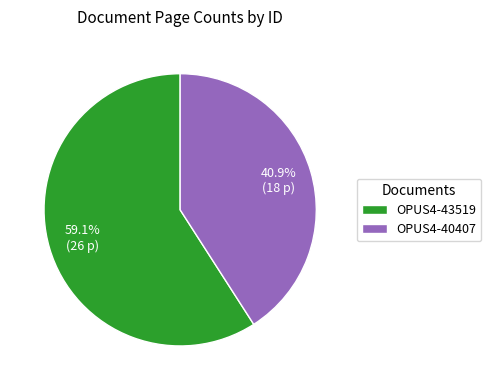

What portion of the pie excludes OPUS4-43519?

40.9%